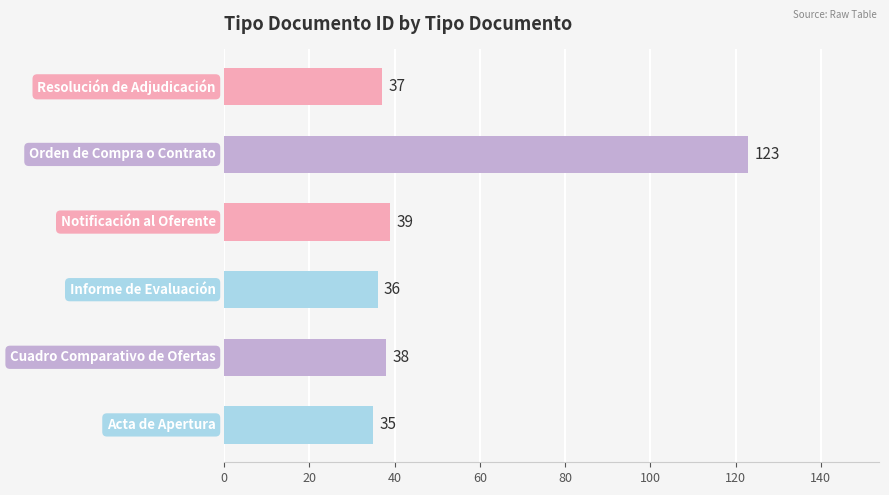

What is the maximum value shown in the chart?

123